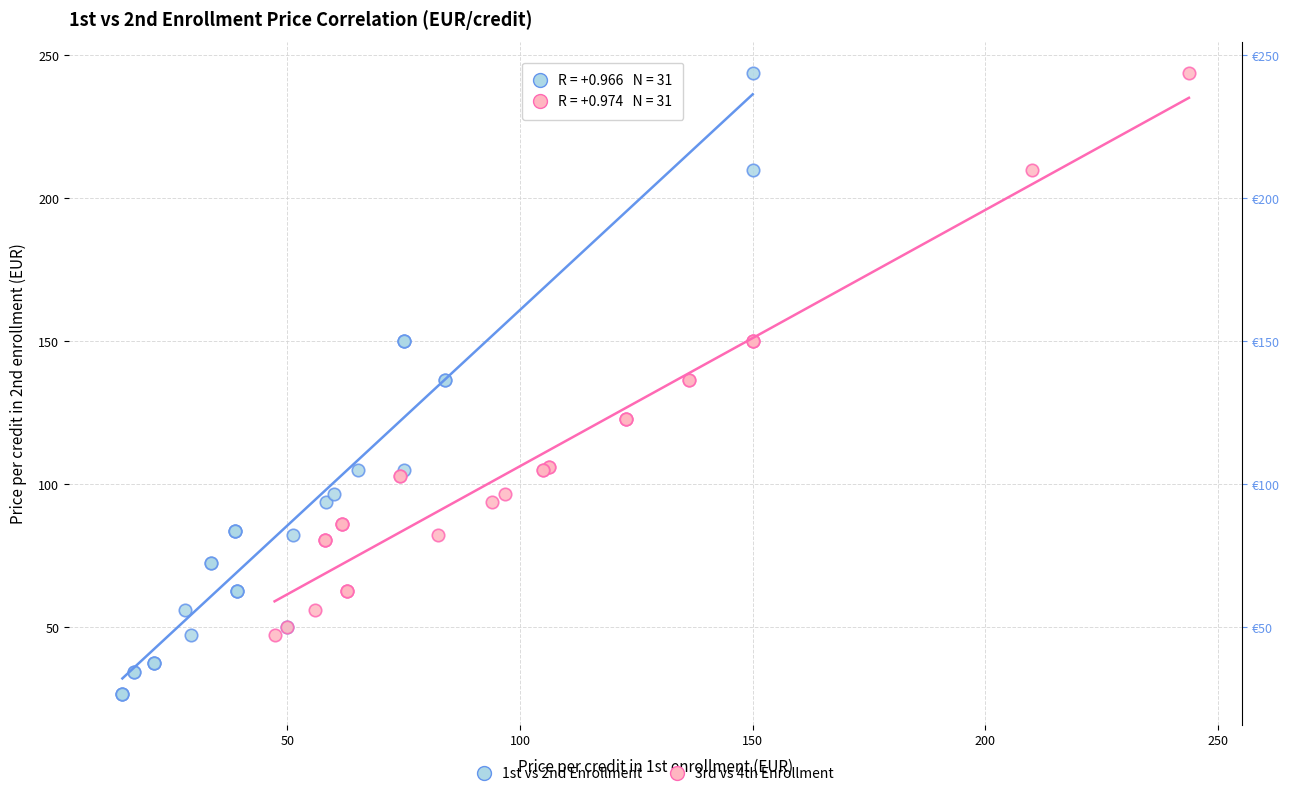

Which series has the largest Y range (max minus min)?

1st vs 2nd Enrollment